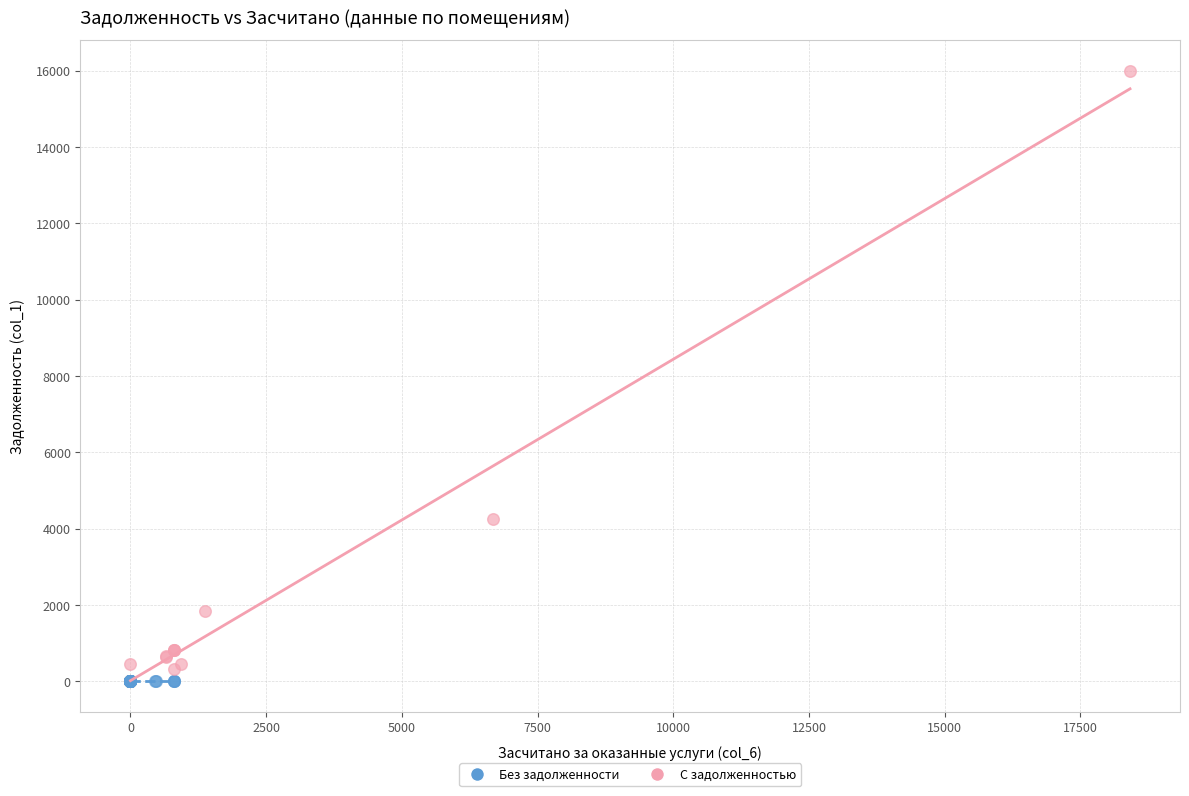

What are all the series names shown in the legend?

Без задолженности, С задолженностью